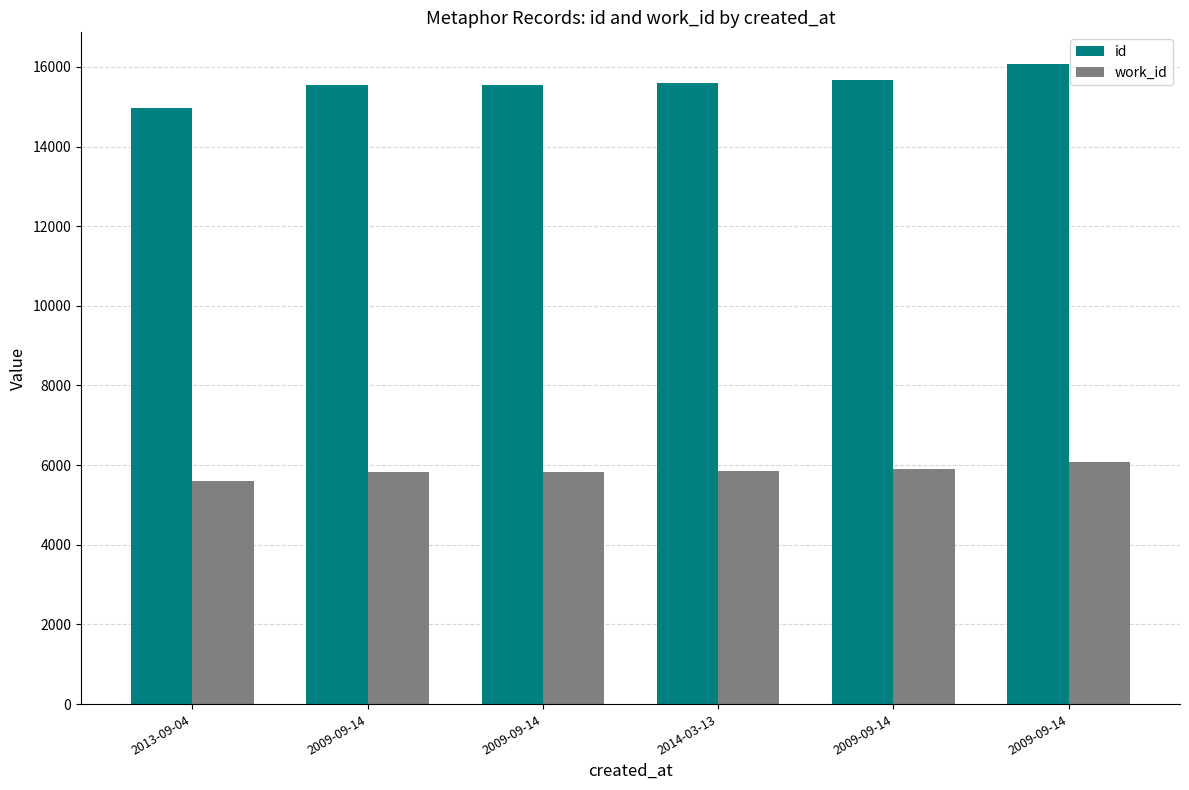

What are all the series names shown in the legend?

id, work_id